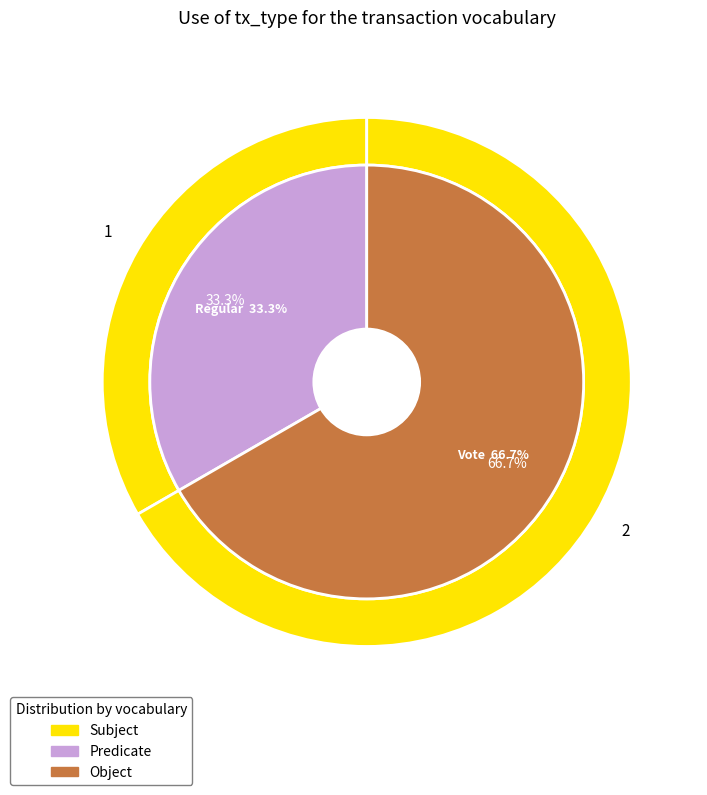

Approximately how many times larger is the value at Vote compared to Regular?

2.0